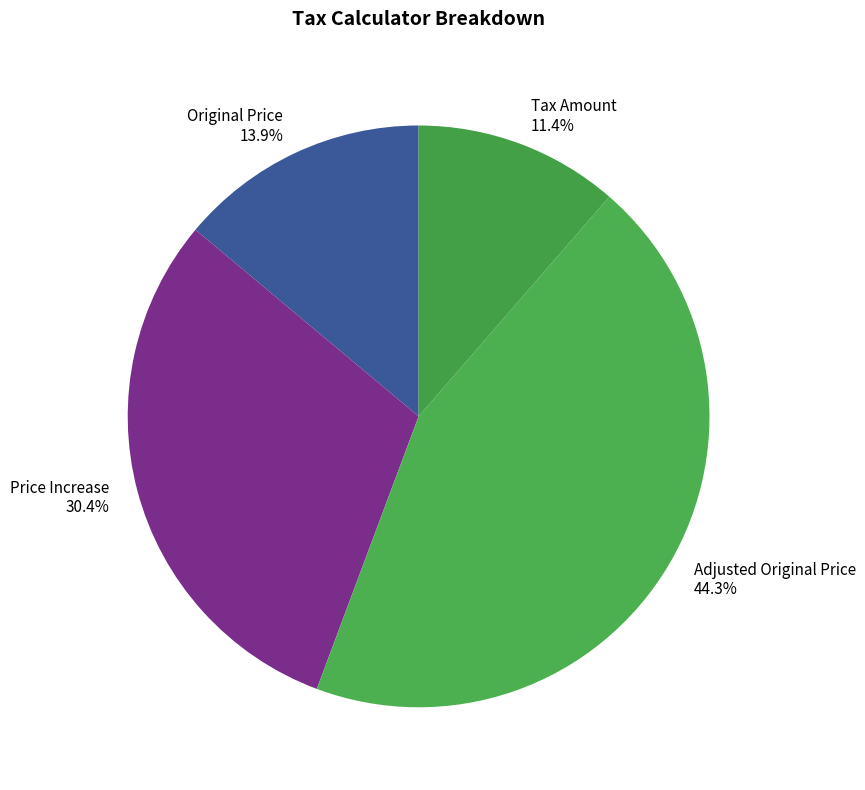

Is there any slice that represents more than half of the pie?

No